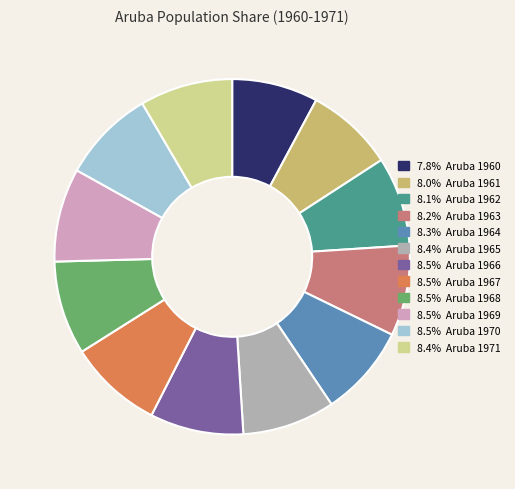

How many slices are in this pie chart?

12